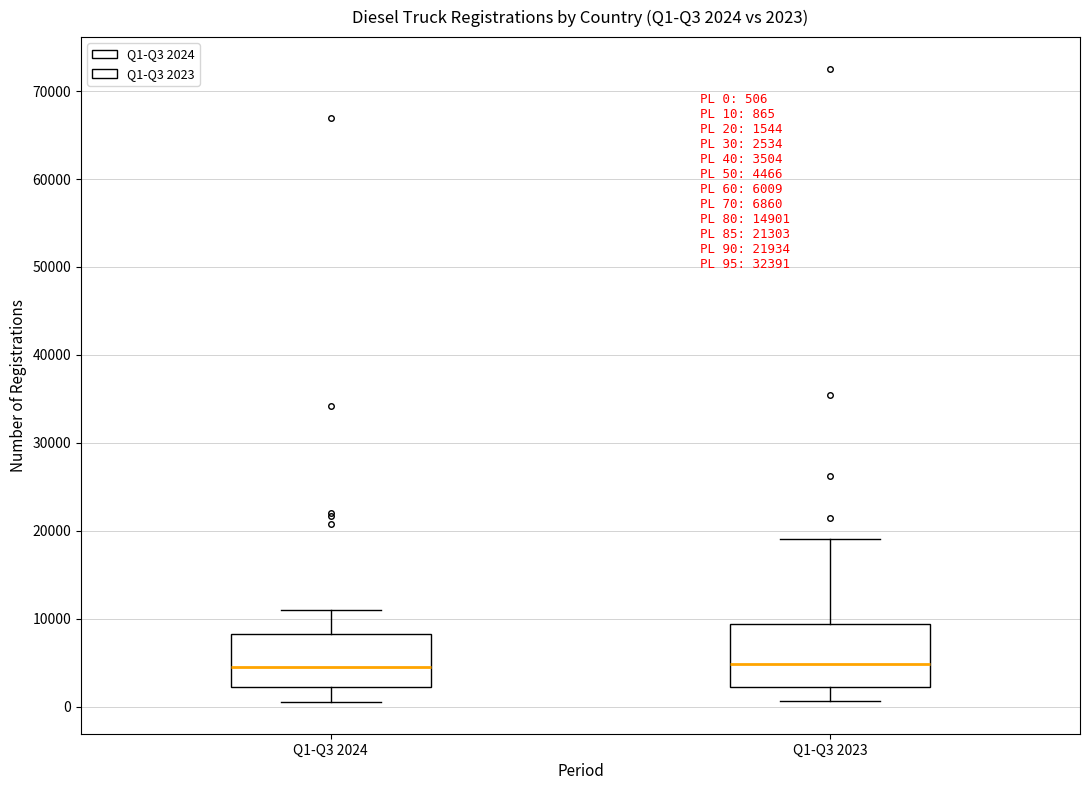

Which box is the tallest, from its lower edge to its upper edge?

Q1-Q3 2023